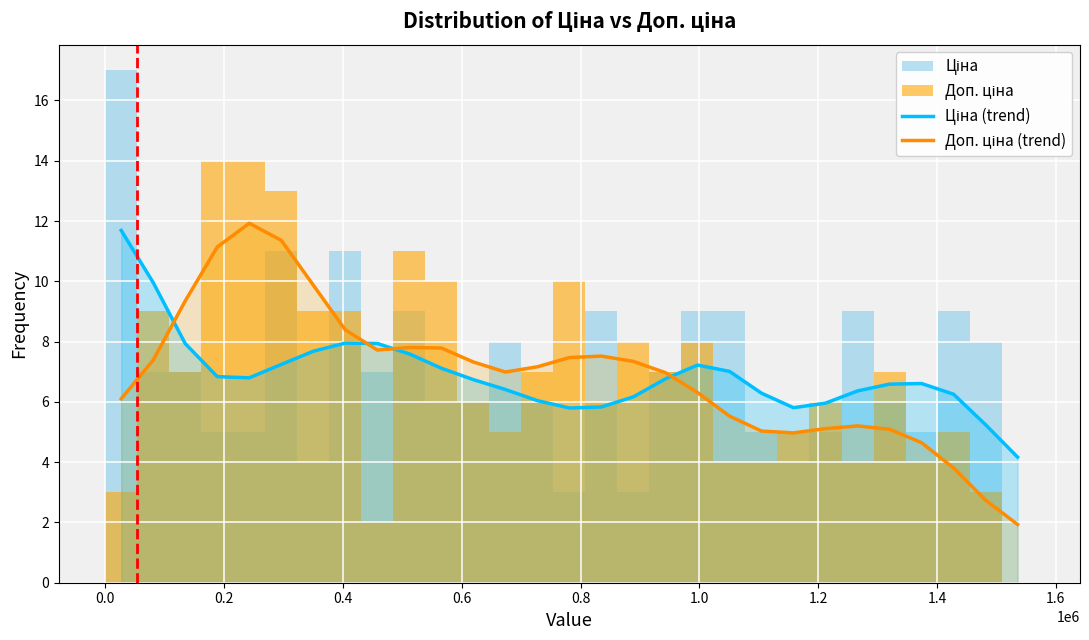

Which series ends up on top after the final intersection of Доп. ціна (trend) and Ціна (trend)?

Ціна (trend)